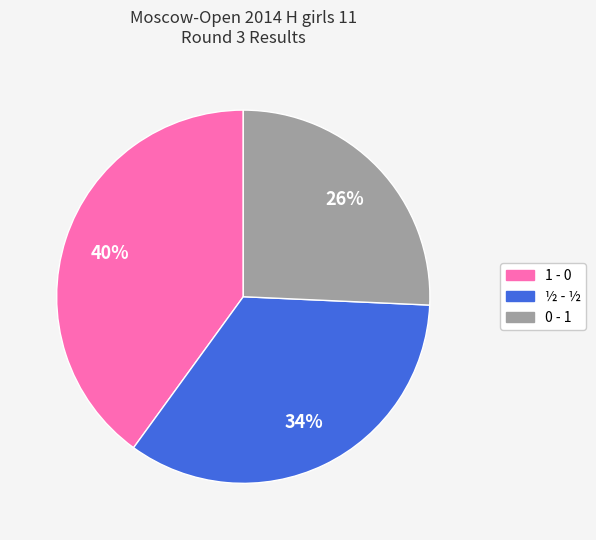

Rank the categories by value from highest to lowest.

1 - 0, ½ - ½, 0 - 1